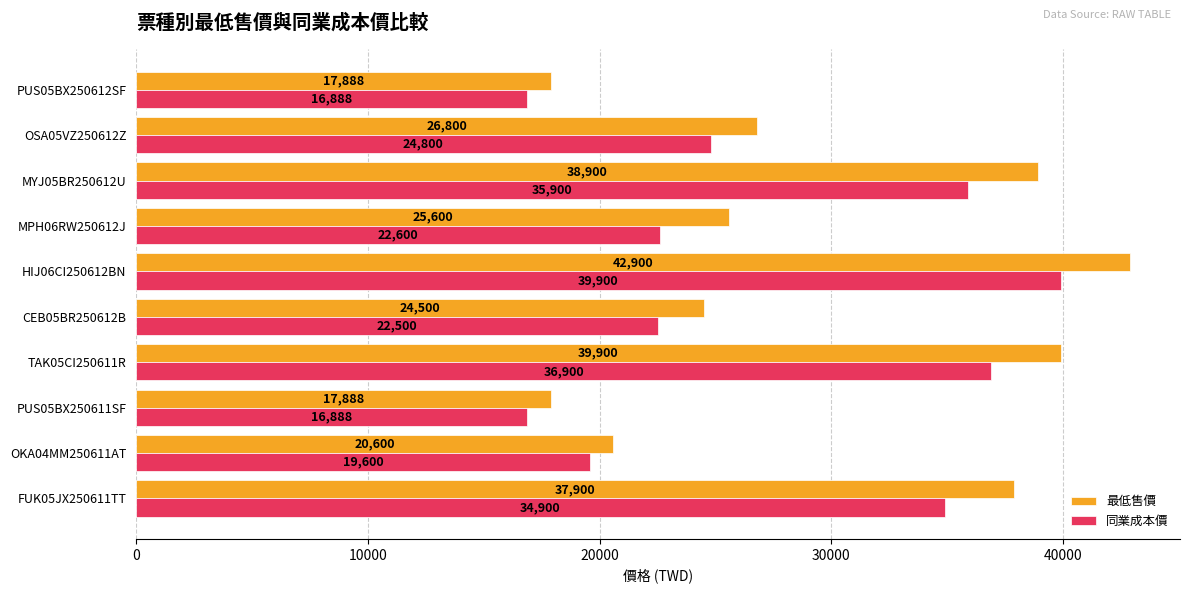

Is the value of 同業成本價 at PUS05BX250611SF greater than the value of 最低售價 at PUS05BX250611SF?

No